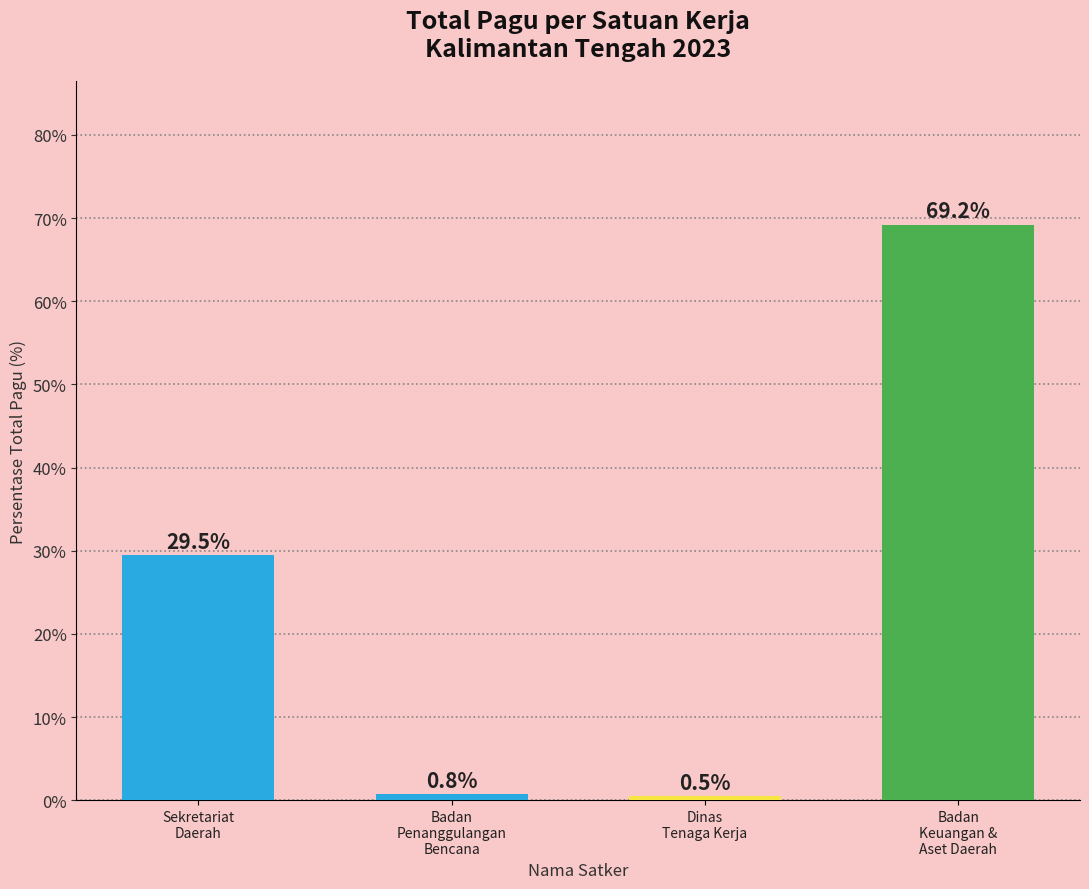

Are the bars grouped side by side (vs. stacked)?

No